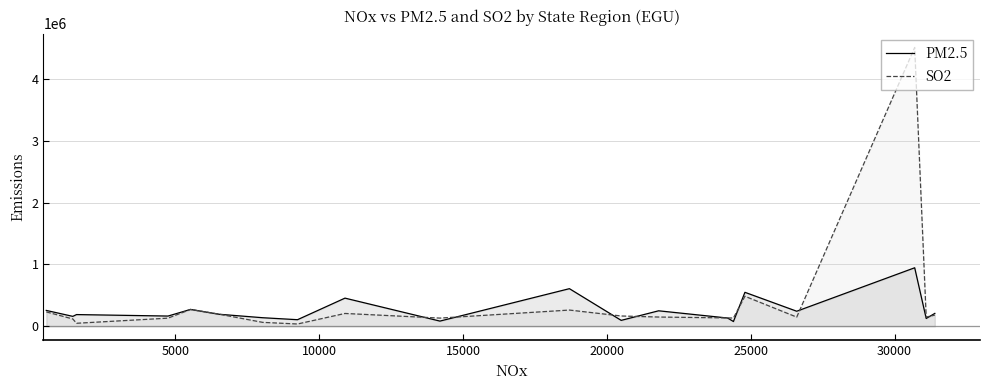

Rank the series by their maximum value, from highest to lowest.

SO2, PM2.5